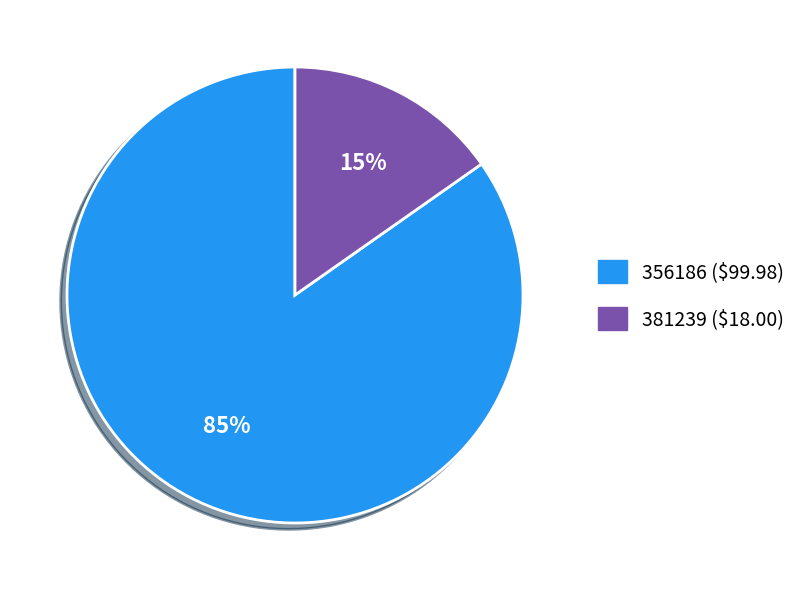

How many segments does this pie chart have?

2